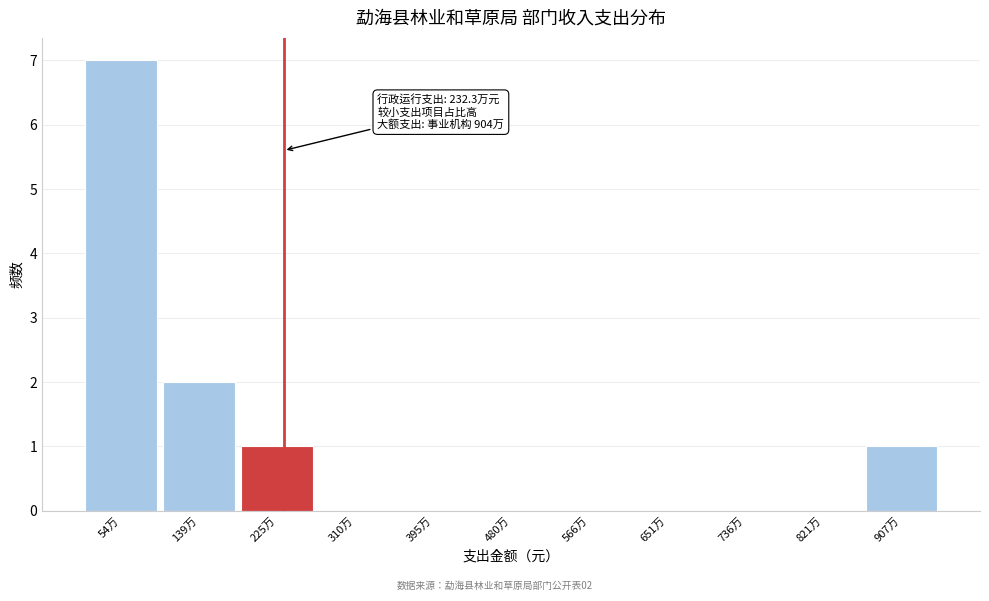

Reading left to right, list all the values displayed in this chart.

54万=7	139万=2	225万=1	310万=0	395万=0	480万=0	566万=0	651万=0	736万=0	821万=0	907万=1